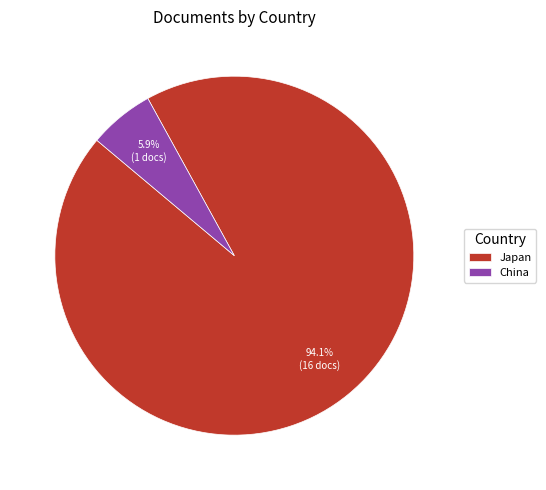

Rank the categories by value from highest to lowest.

Japan, China